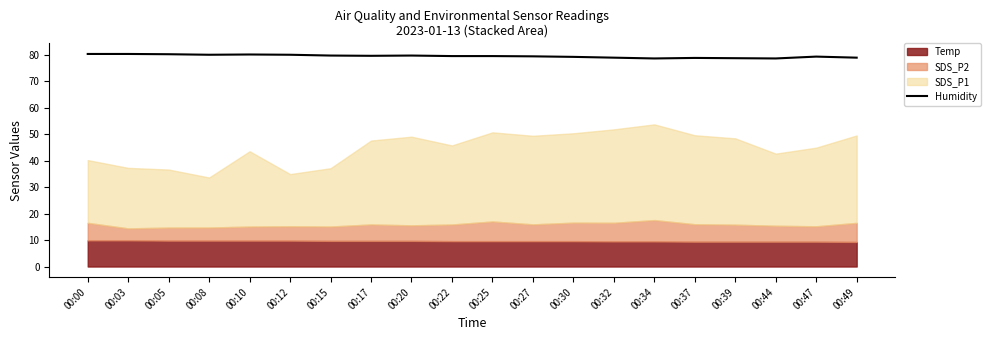

Where is the first local minimum?

00:08